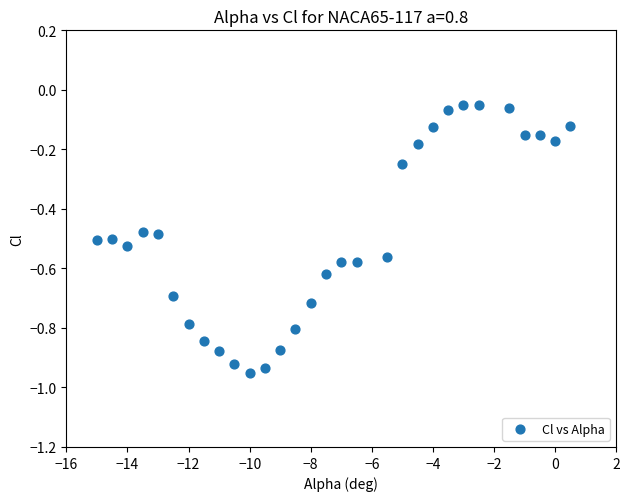

What is the range of Y values (max minus min)?

0.9